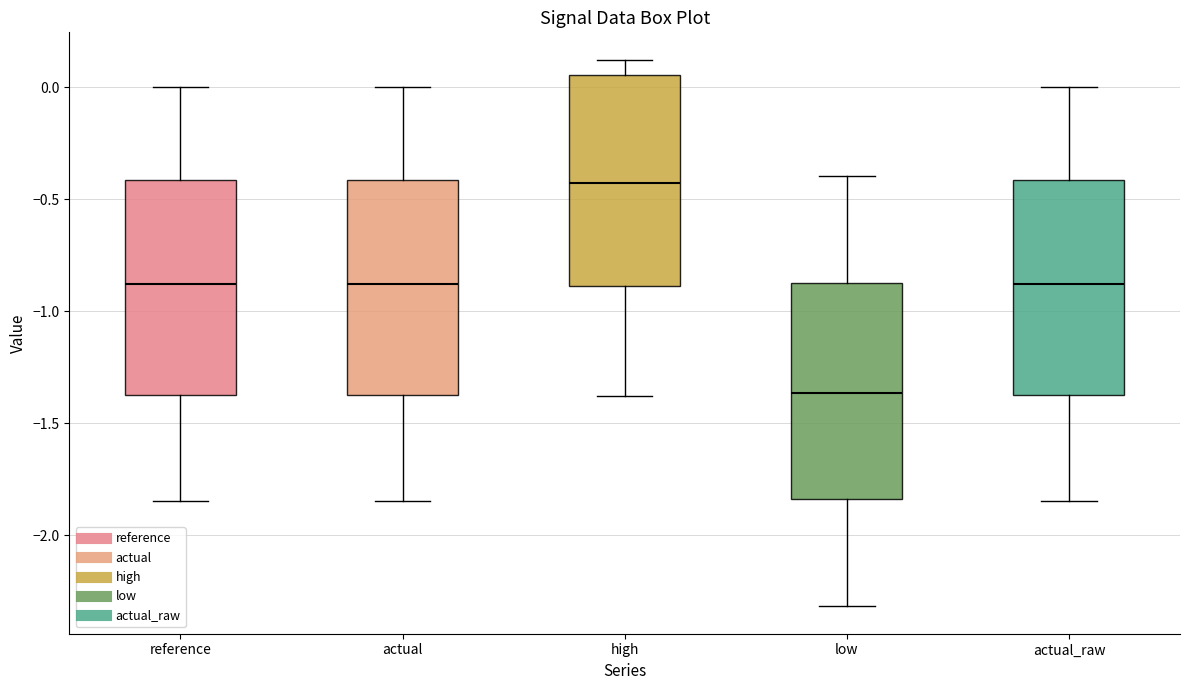

Reading left to right, read every box against the y-axis: the position of its median line, the range the box covers, and the ends of its whiskers. The values are not printed on the chart, so give them approximately, as read against the axis.

reference: median -0.90, box -1.35 to -0.40, whiskers -1.85 to 0.00
actual: median -0.90, box -1.35 to -0.40, whiskers -1.85 to 0.00
high: median -0.45, box -0.90 to 0.05, whiskers -1.40 to 0.10
low: median -1.35, box -1.85 to -0.85, whiskers -2.30 to -0.40
actual_raw: median -0.90, box -1.35 to -0.40, whiskers -1.85 to 0.00